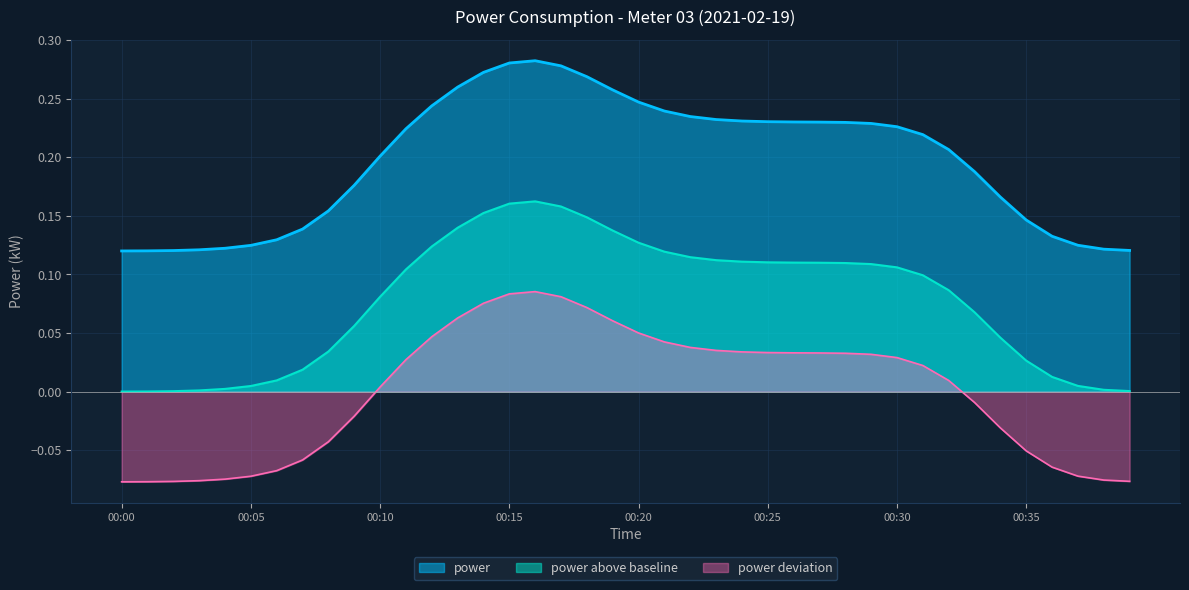

True or false: the data has more than 2 interior local peaks.

False